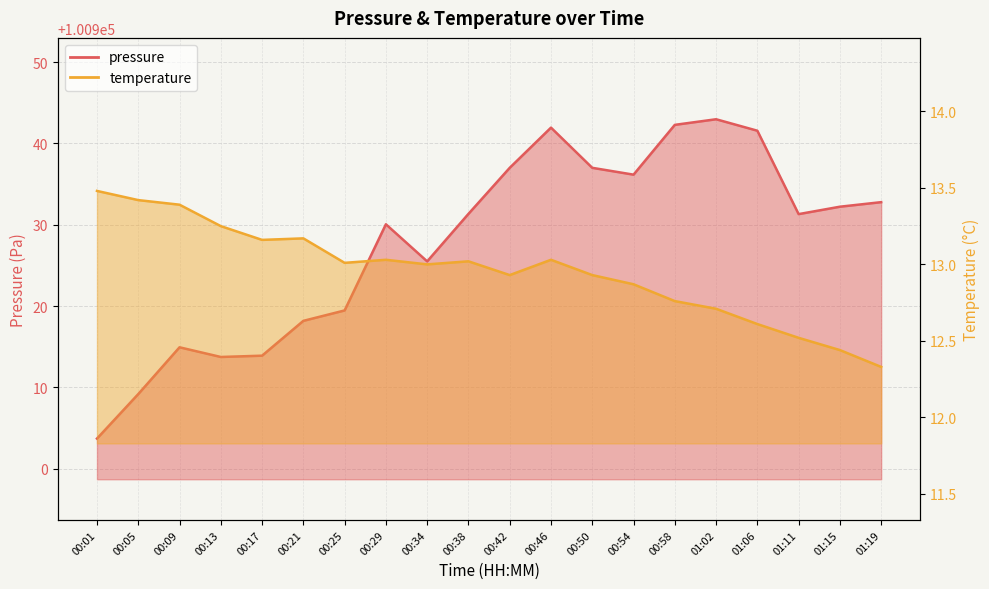

What is the label of the 20th point from the left?

01:19